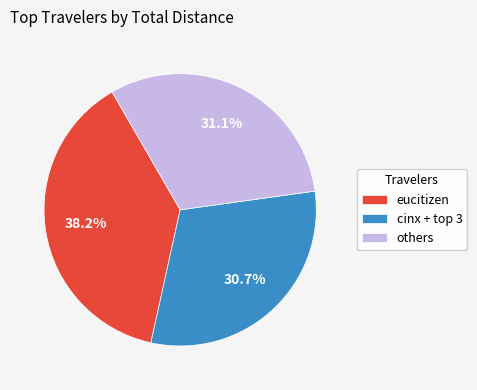

What portion of the pie excludes others?

68.9%